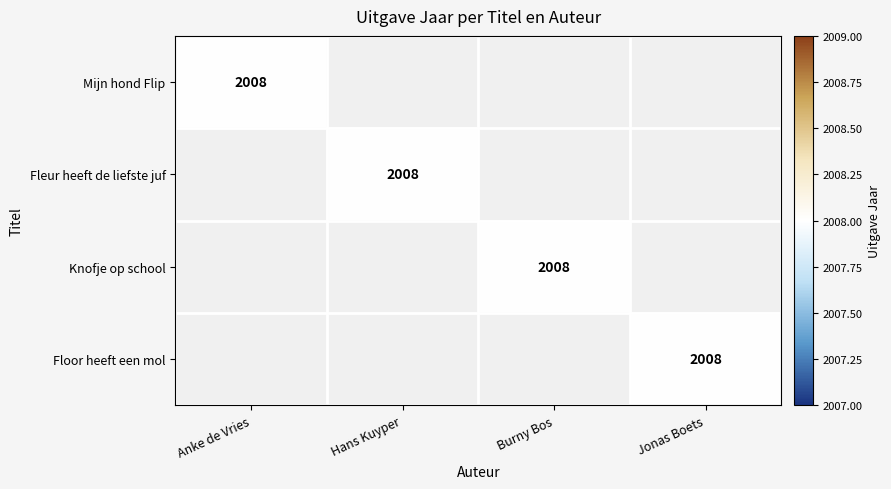

The Fleur heeft de liefste juf series shows 2008 at Hans Kuyper. True or false?

True